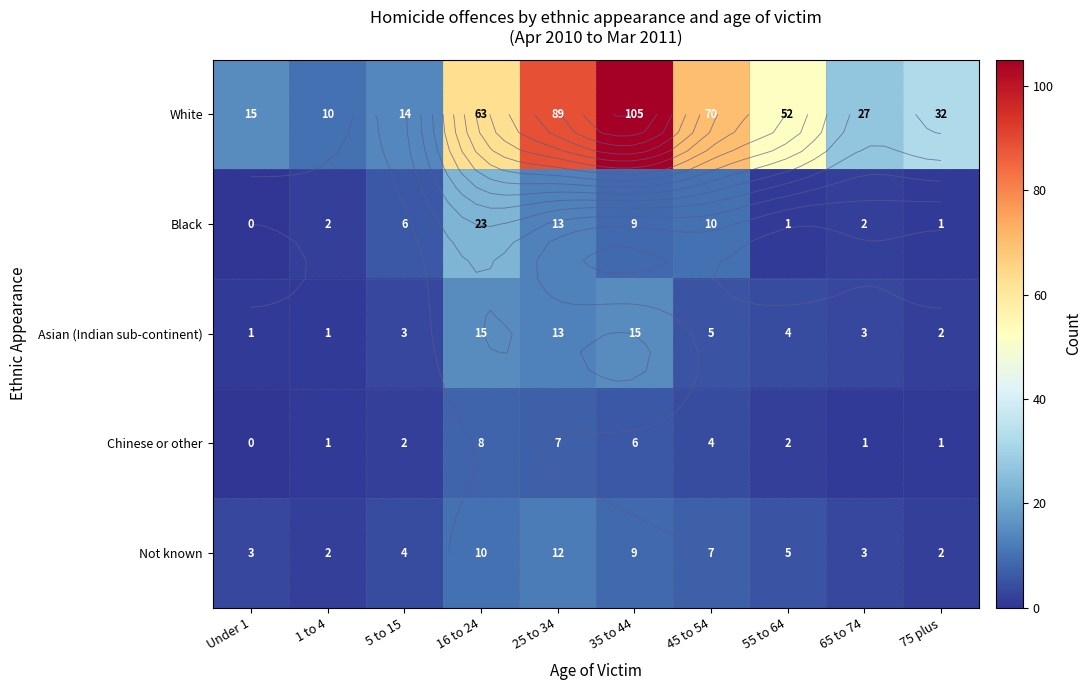

Rank the series by their maximum value, from highest to lowest.

White, Black, Asian (Indian sub-continent), Not known, Chinese or other